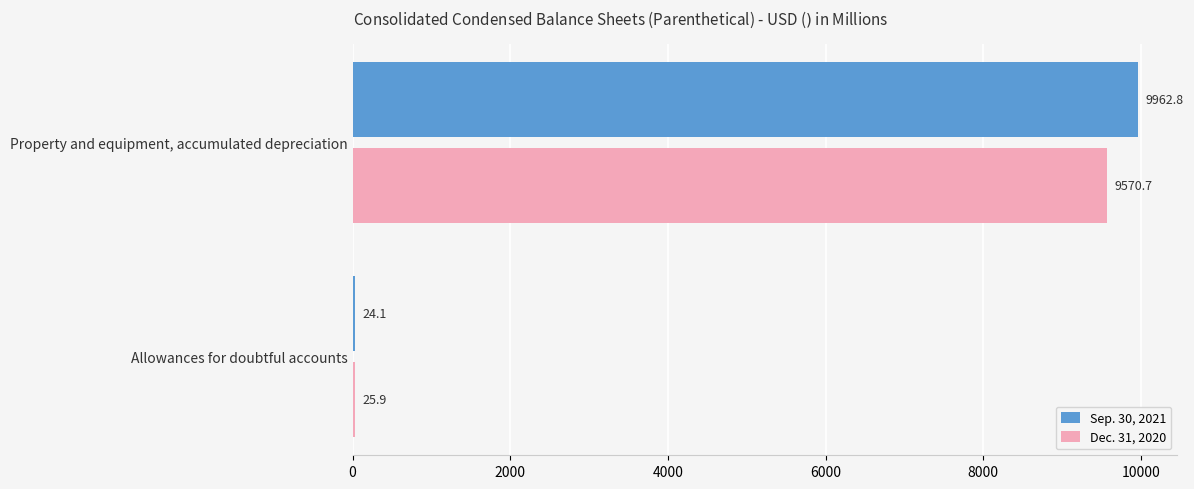

The Sep. 30, 2021 series shows 5429.6 at Property and equipment, accumulated depreciation. True or false?

False